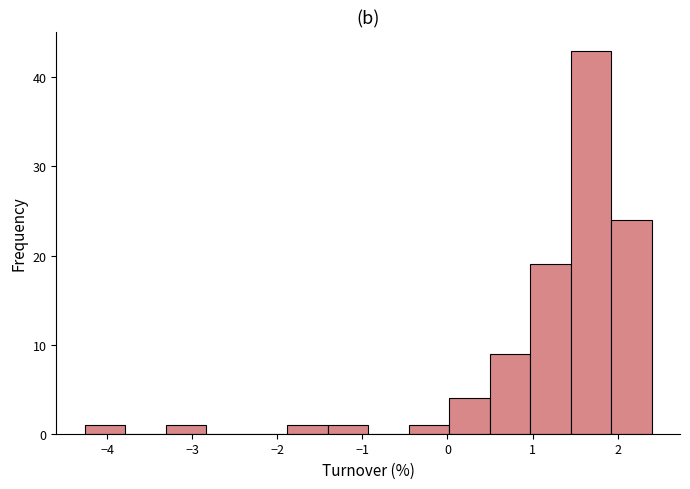

How tall is the bar that spans -0.5 to 0.0 on the x-axis? Neither the bar edges nor the heights are printed on the chart, so give them approximately, as read against the axes.

1